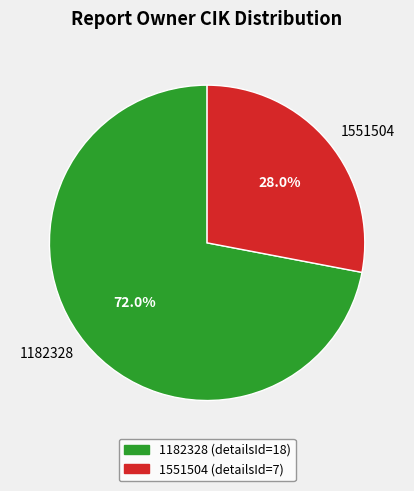

Combined, what portion of the pie is 1551504 and 1182328?

100.0%